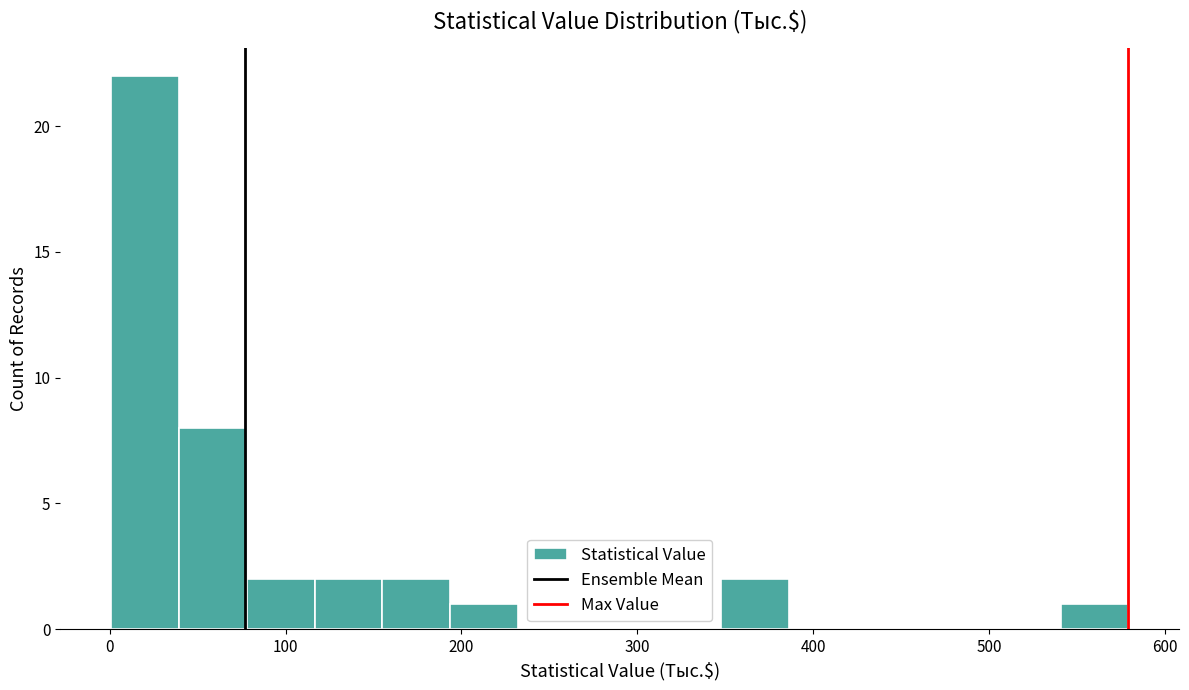

Around what value on the x-axis is the tallest bar? Give the approximate position of its centre, as read against the axis.

20